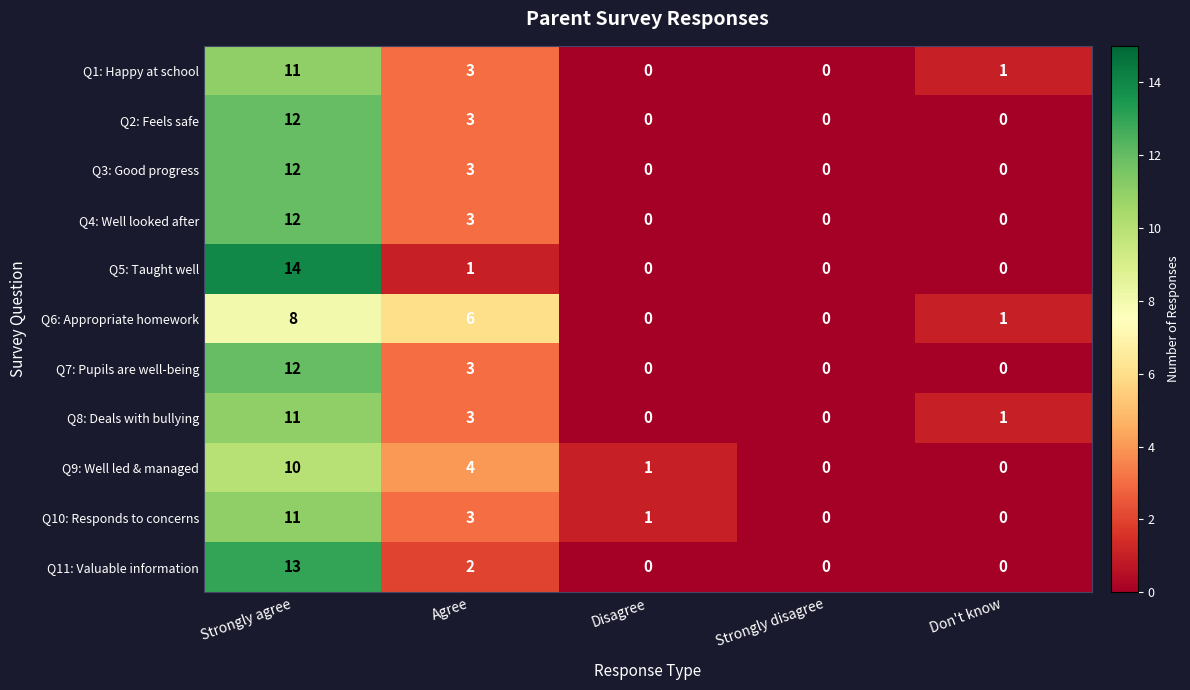

Where is Q8: Deals with bullying nearest to the value 5?

Agree